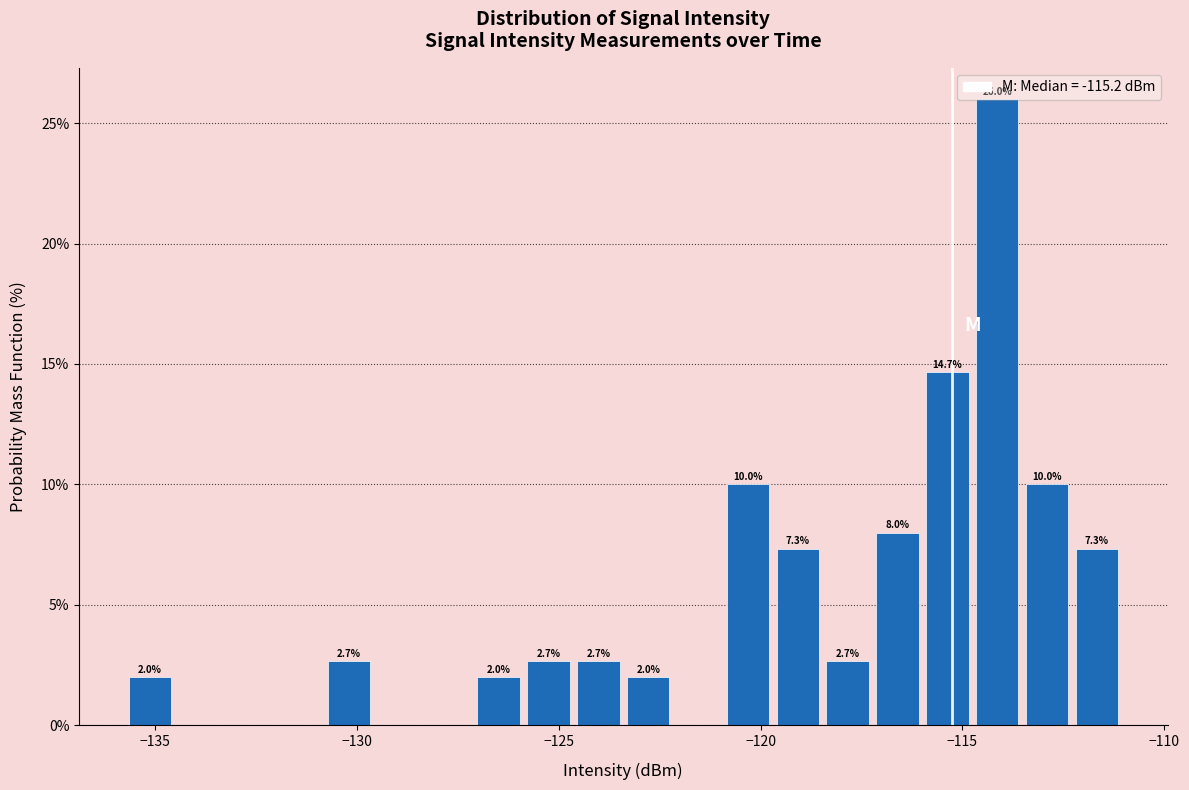

Around what value on the x-axis is the tallest bar? Give the approximate position of its centre, as read against the axis.

-114.0